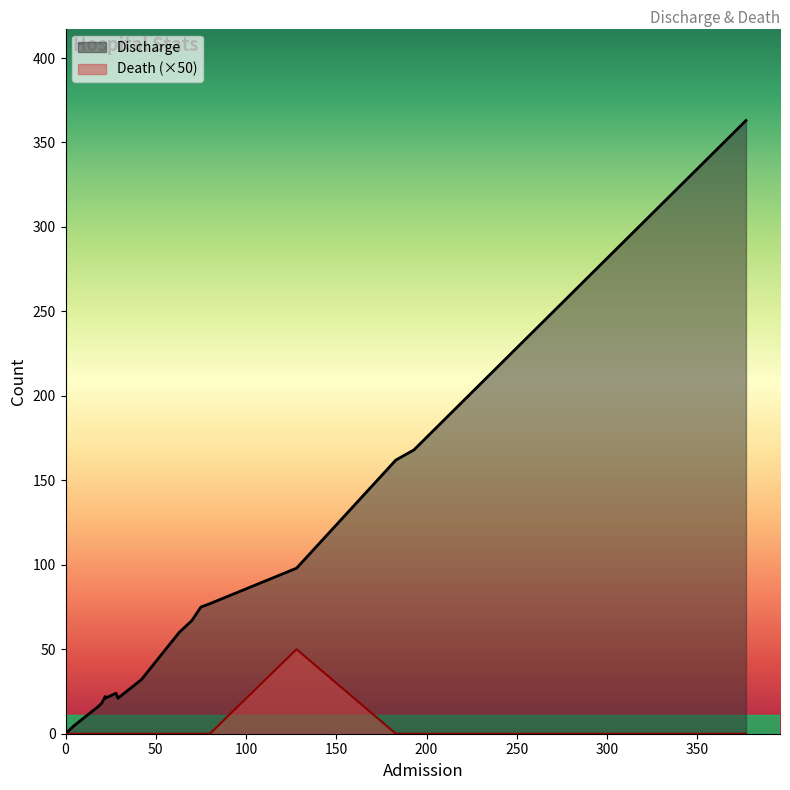

True or false: Death has more than 0 points higher than both neighbors.

True